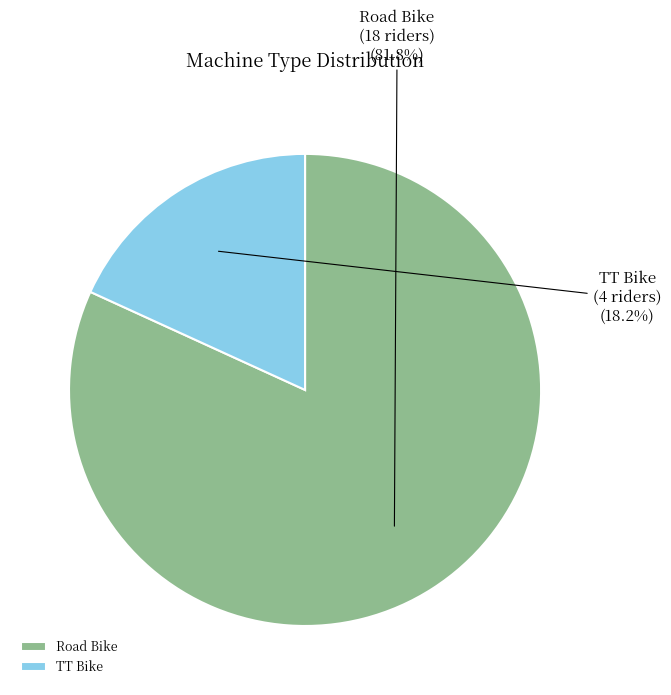

What is the largest slice in the pie chart?

Road Bike